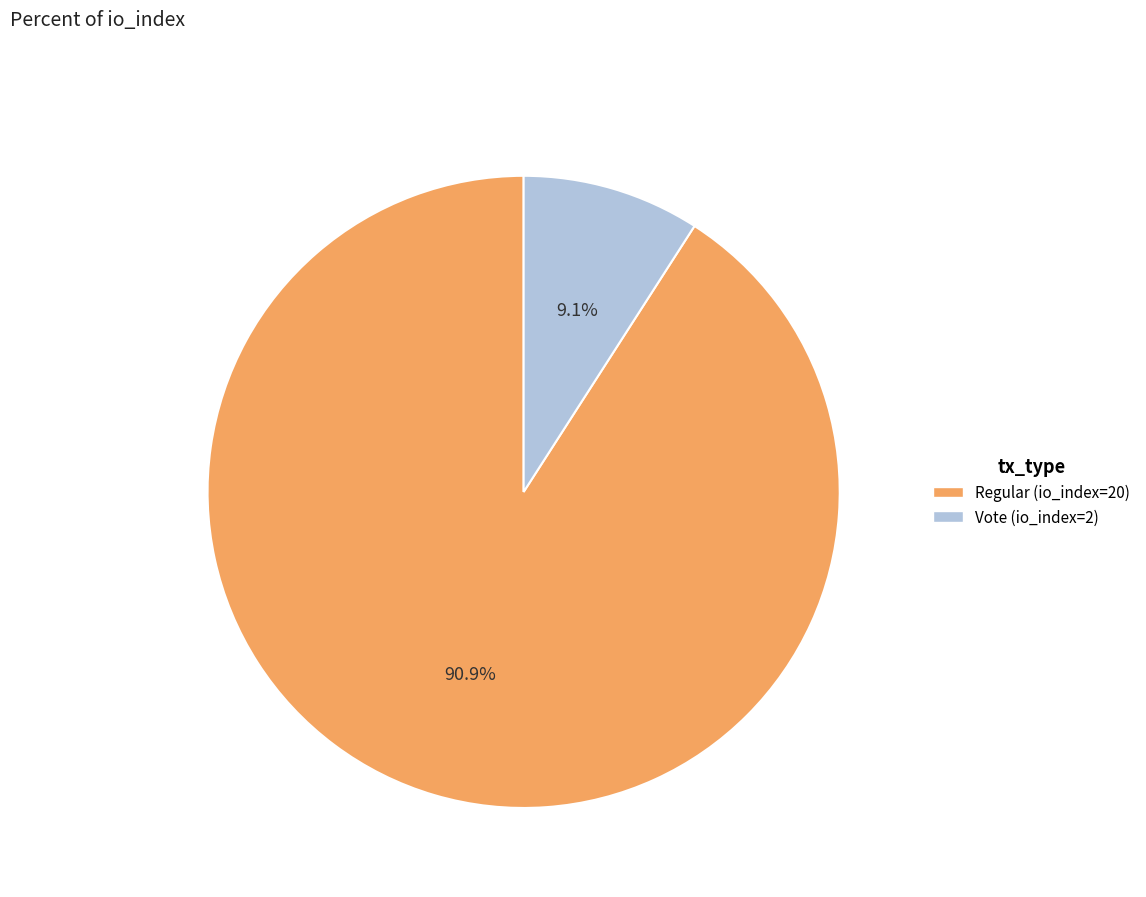

What is the total percentage of Regular (io_index=20) and Vote (io_index=2)?

100.0%